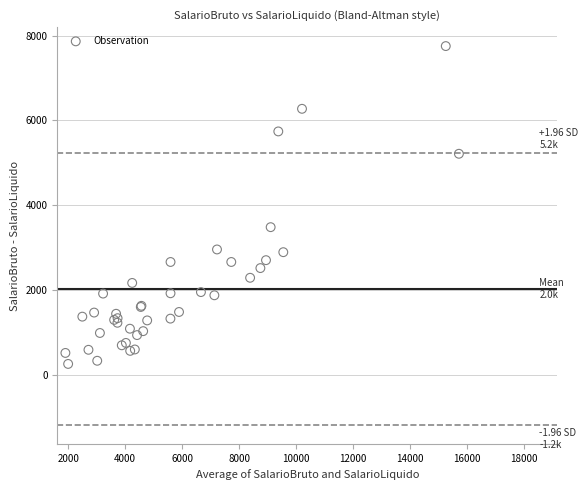

What Y value in the scatter plot is closest to 4005?

3482.6